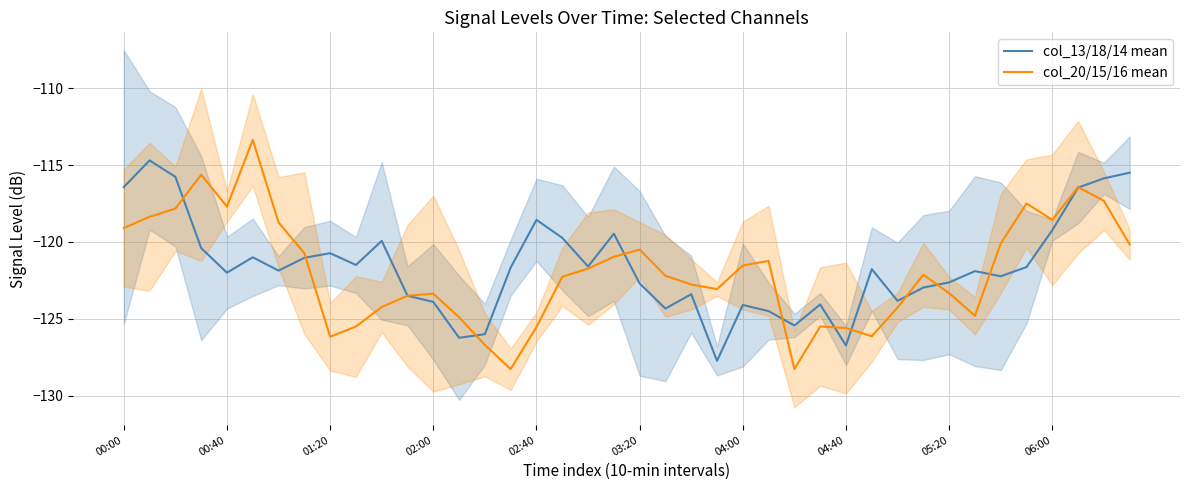

At how many categories does at least one series exceed -119?

13